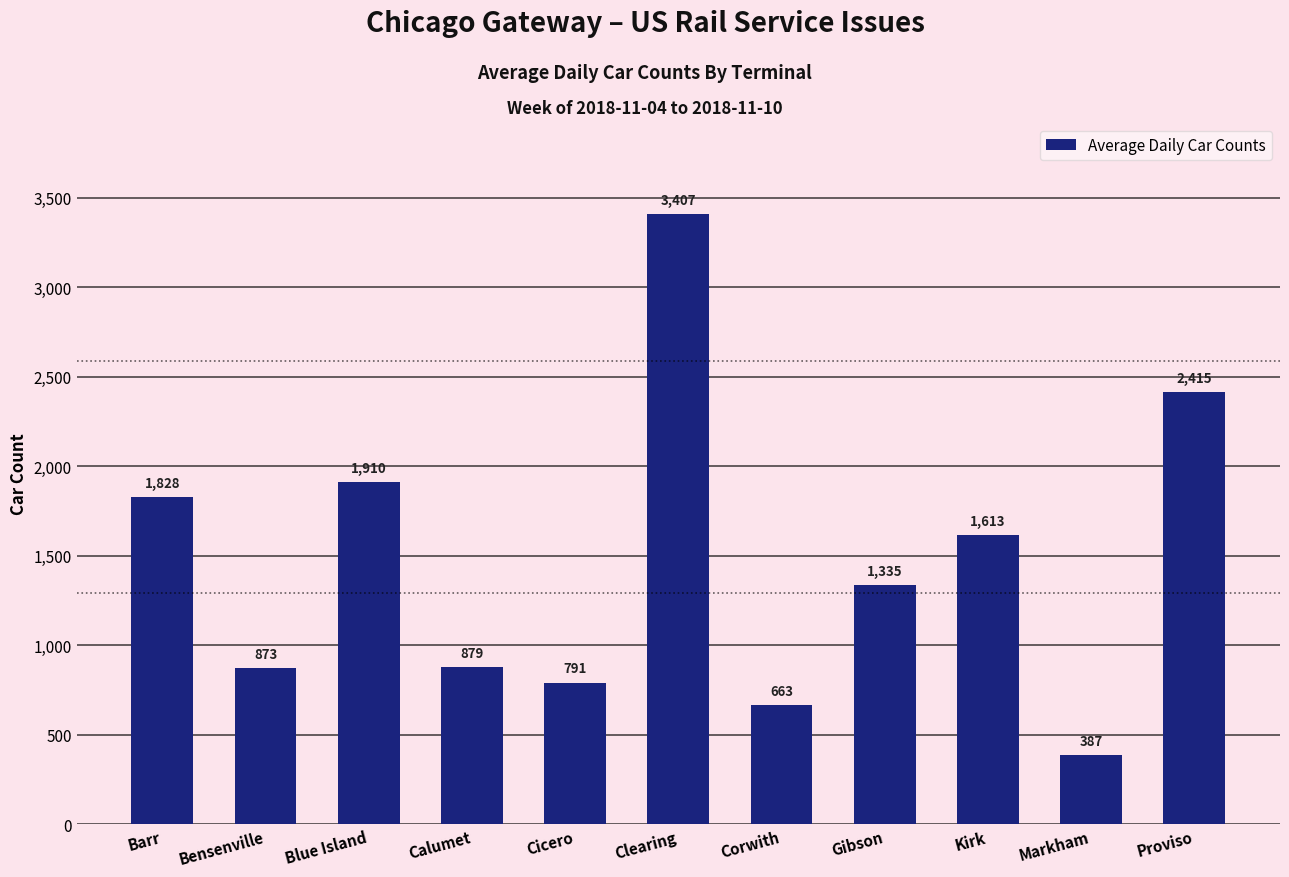

The value at Cicero is 1414. True or false?

False